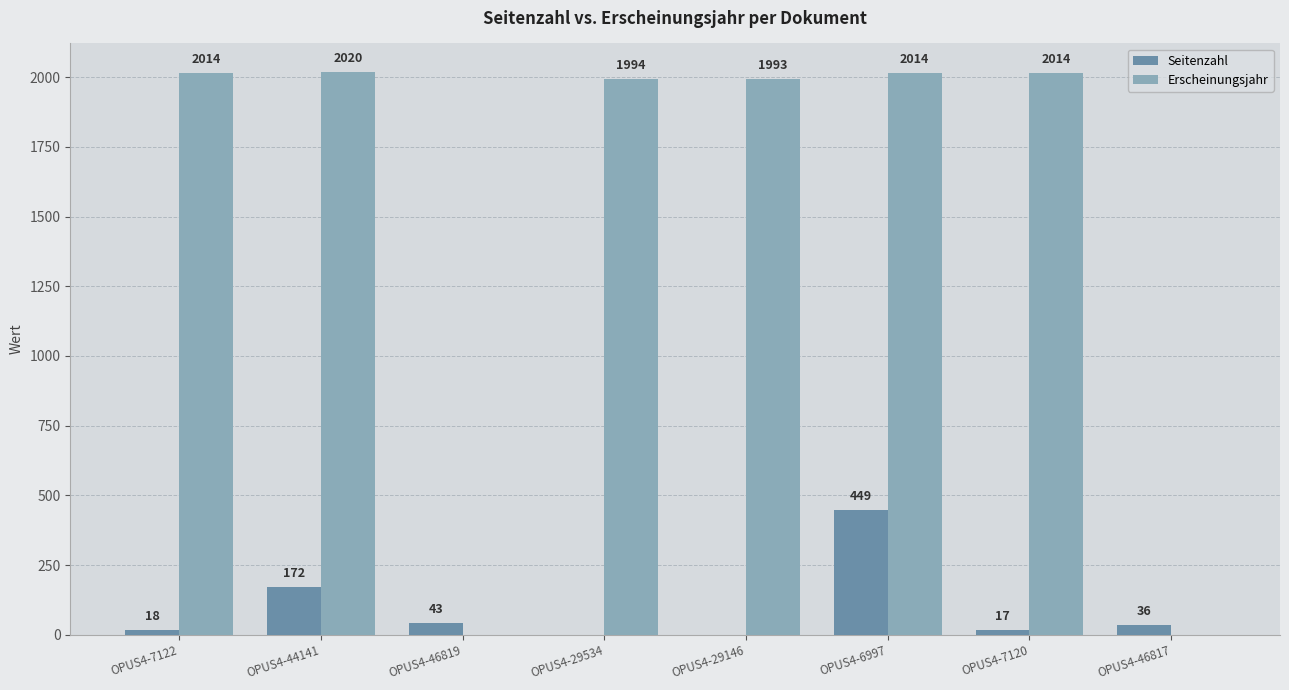

Where does the Seitenzahl series first go above 36?

OPUS4-44141